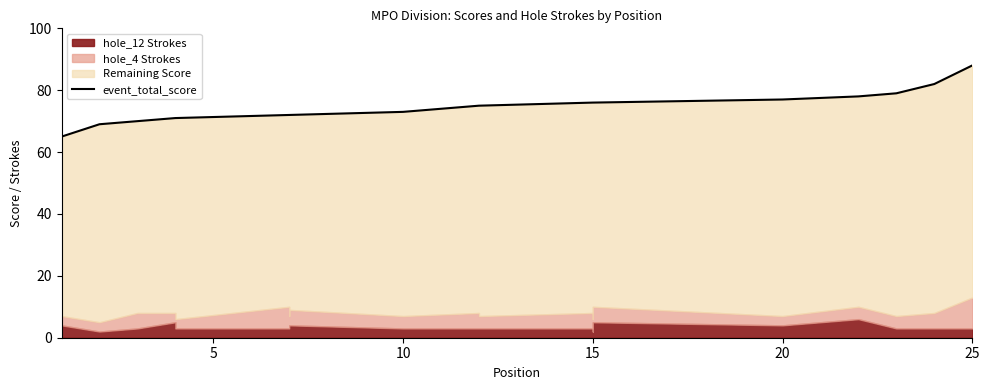

What is the maximum value shown in the chart?

88